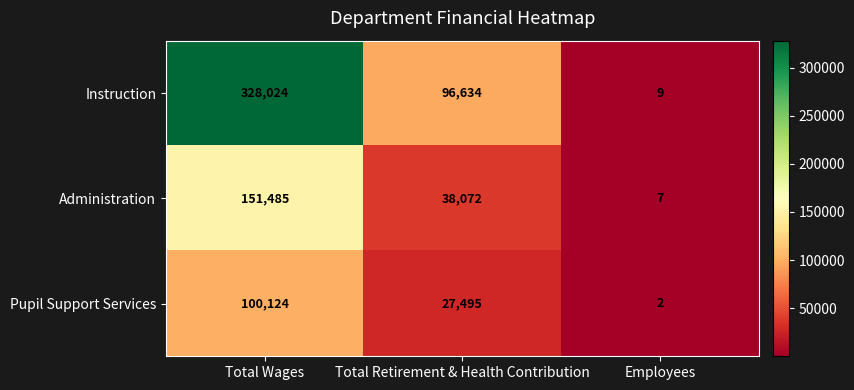

Reading left to right, what are all the values shown in this chart?

Instruction: Total Wages=328024	Total Retirement & Health Contribution=96634	Employees=9
Administration: Total Wages=151485	Total Retirement & Health Contribution=38072	Employees=7
Pupil Support Services: Total Wages=100124	Total Retirement & Health Contribution=27495	Employees=2